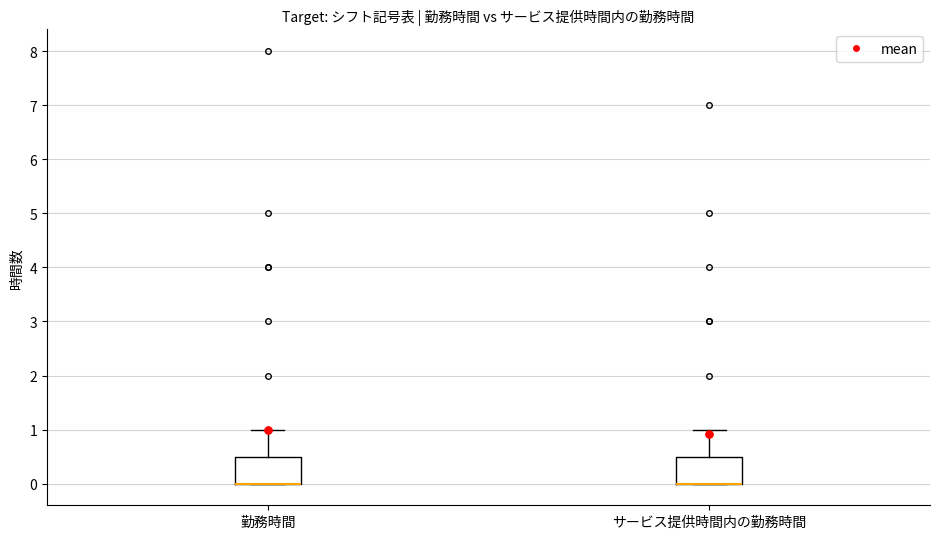

Reading left to right, read every box against the y-axis: the position of its median line, the range the box covers, and the ends of its whiskers. The values are not printed on the chart, so give them approximately, as read against the axis.

勤務時間: median 0.0 (drawn on the box's lower edge), box 0.0 to 0.5, whiskers 0.0 to 1.0
サービス提供時間内の勤務時間: median 0.0 (drawn on the box's lower edge), box 0.0 to 0.5, whiskers 0.0 to 1.0